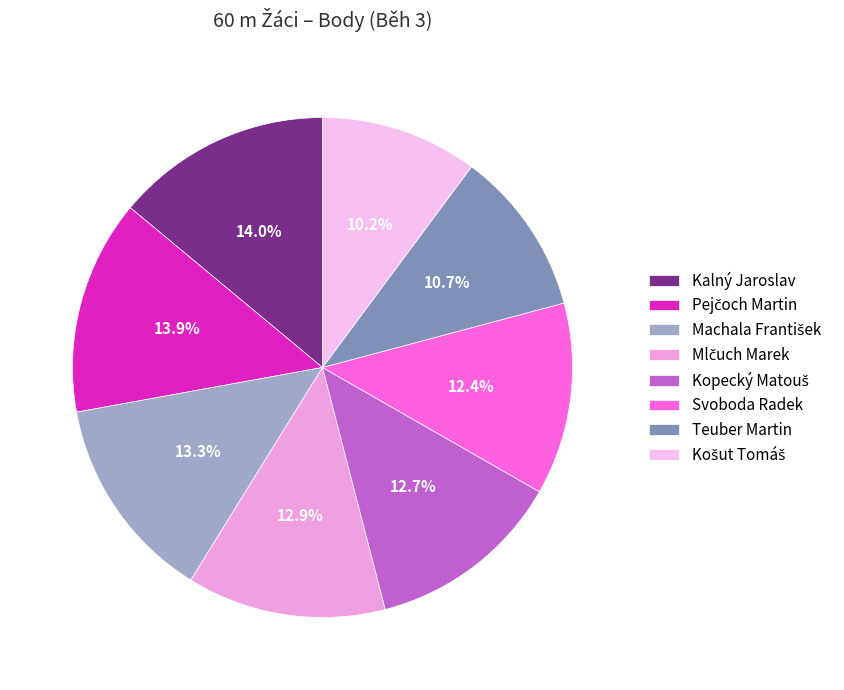

How many slices are in this pie chart?

8